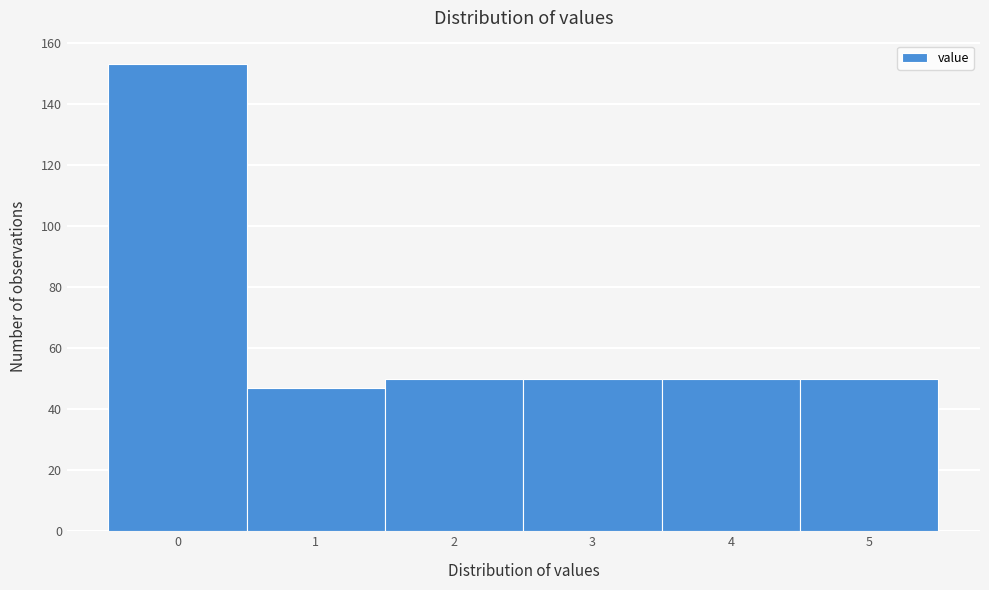

Reading left to right, what are all the values shown in this chart?

153	47	50	50	50	50